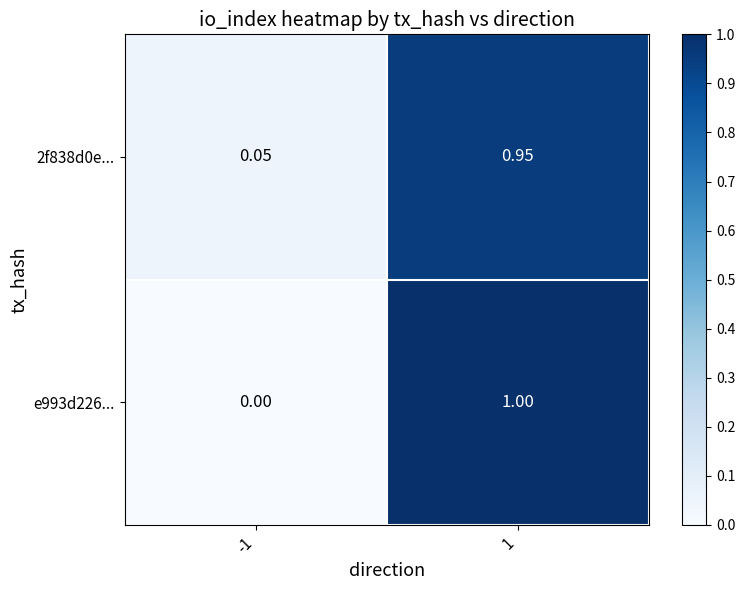

Is the value of e993d226... at 1 greater than the value of 2f838d0e... at 1?

Yes